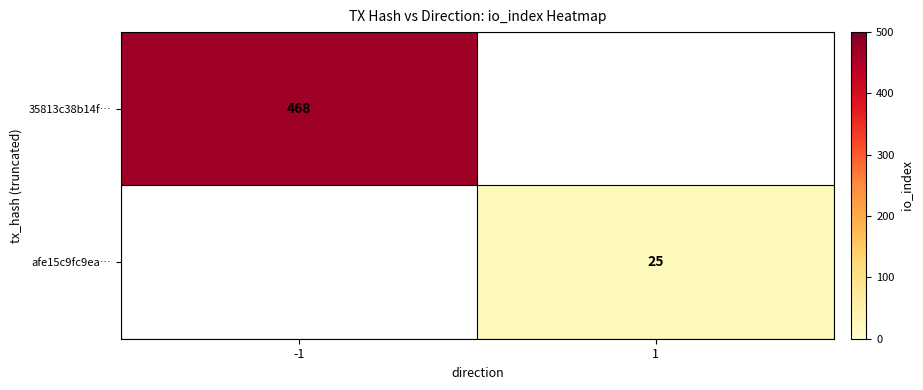

Which category has the highest value across all series?

-1